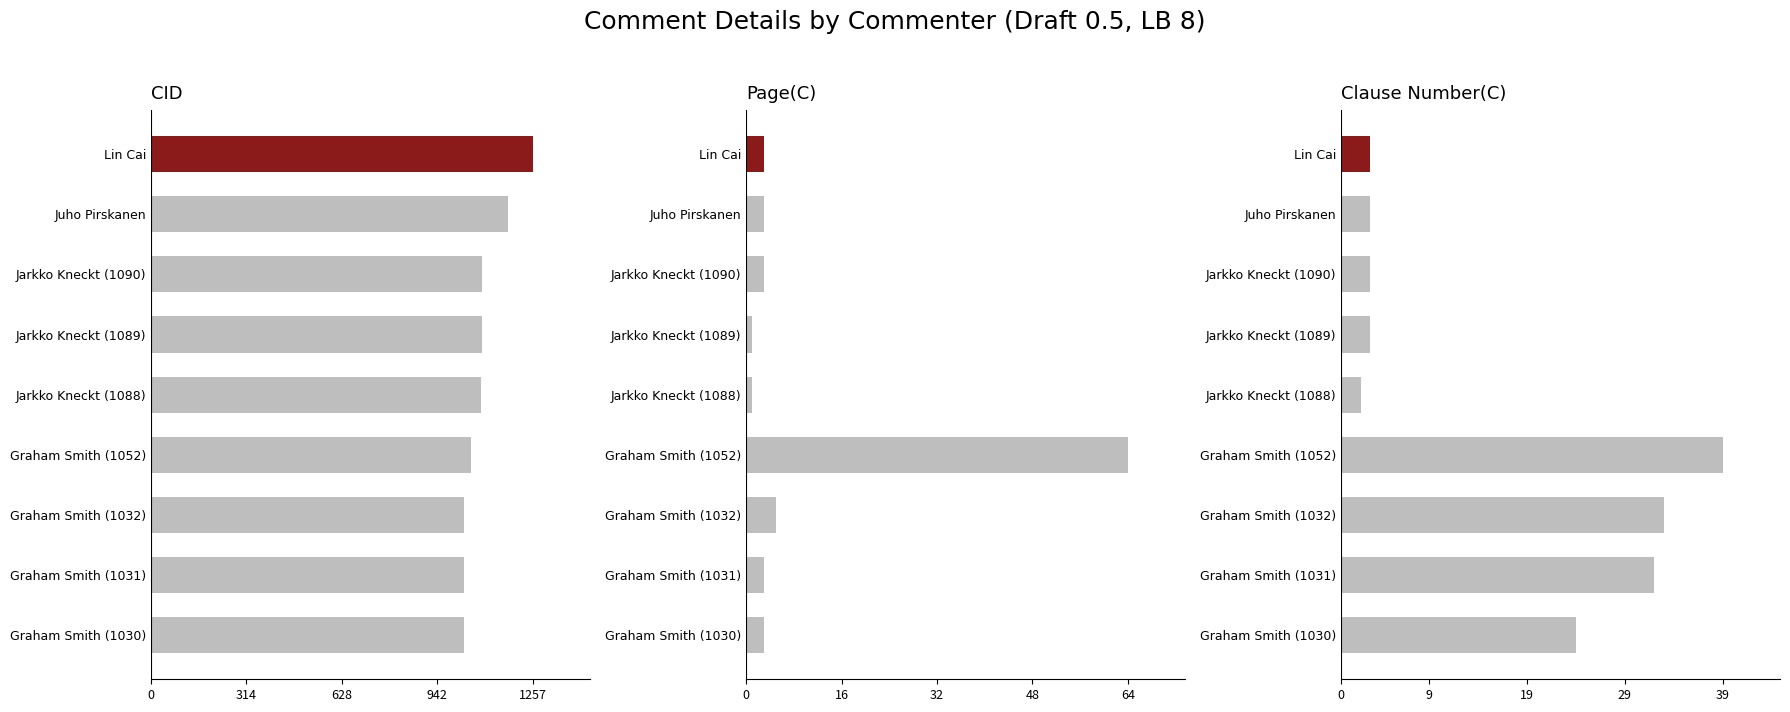

Reading left to right, extract all data points from this chart.

CID: 1257	1176	1090	1089	1088	1052	1032	1031	1030
Page(C): 3	3	3	1	1	64	5	3	3
Clause Number(C): 3	3	3	3	2	39	33	32	24